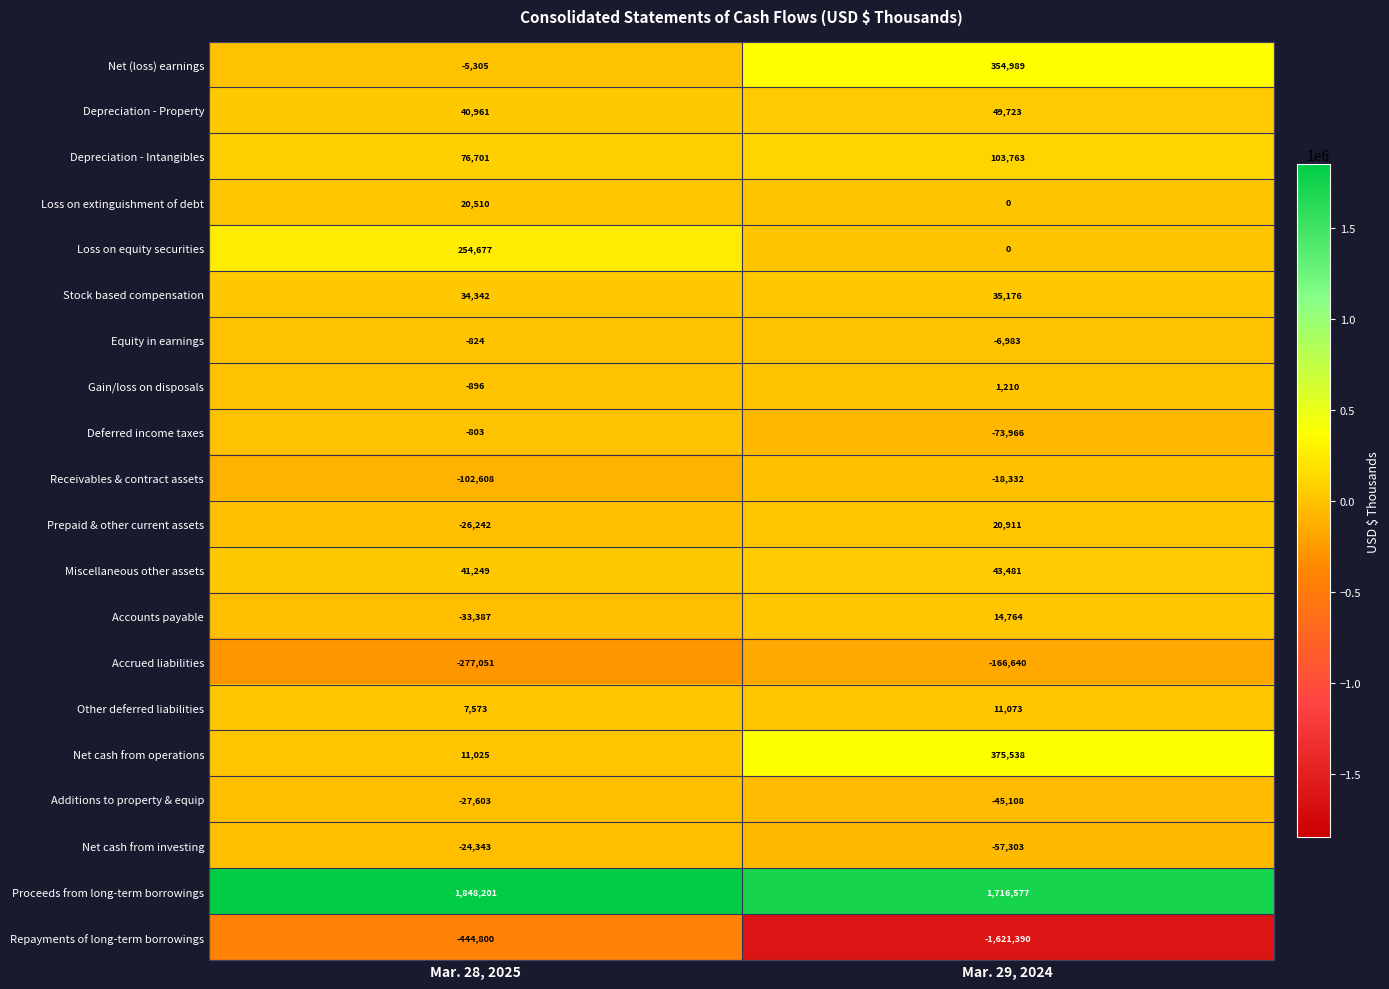

Which series changed the most between Mar. 28, 2025 and Mar. 29, 2024?

Repayments of long-term borrowings